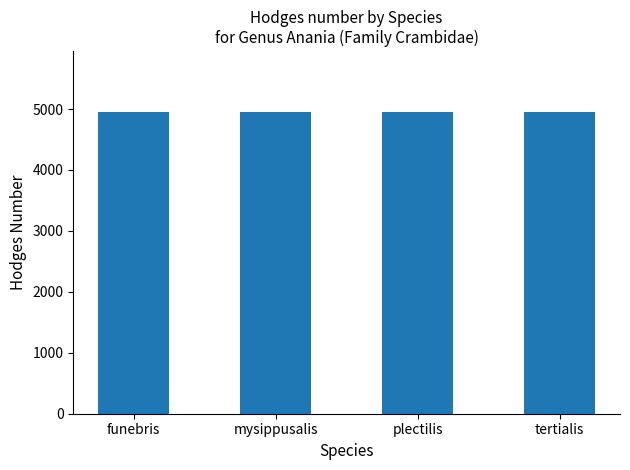

Does the chart contain stacked bars?

No